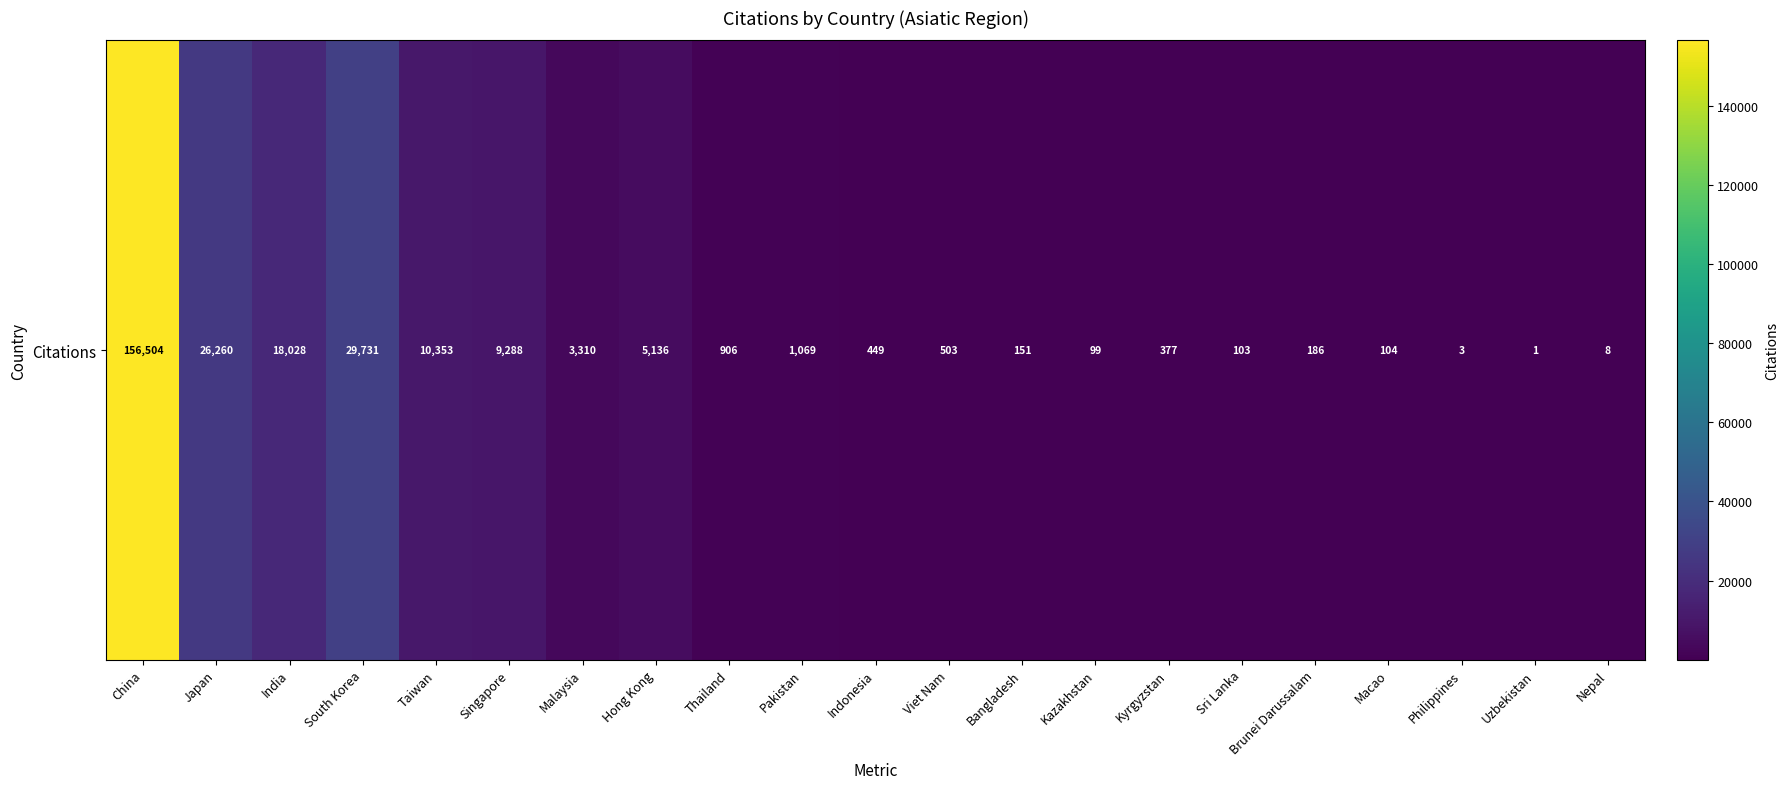

How many values are below 503?

10